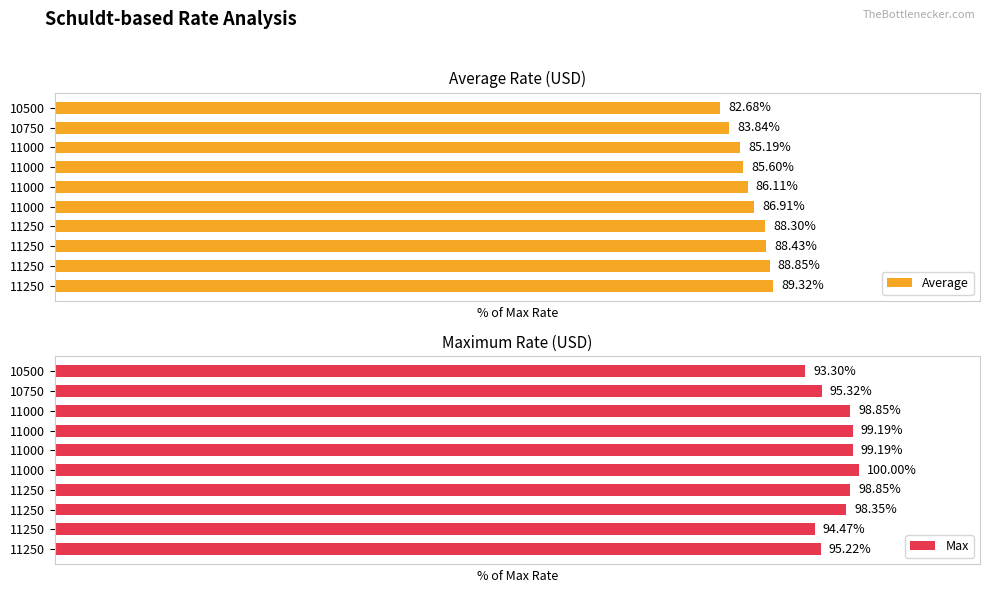

Which series has the widest spread of values?

Max